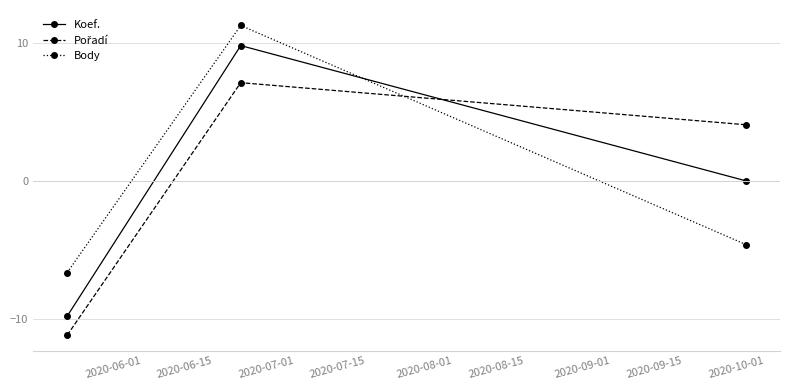

What is the value of the Koef. point at the 2nd from the left?

9.8